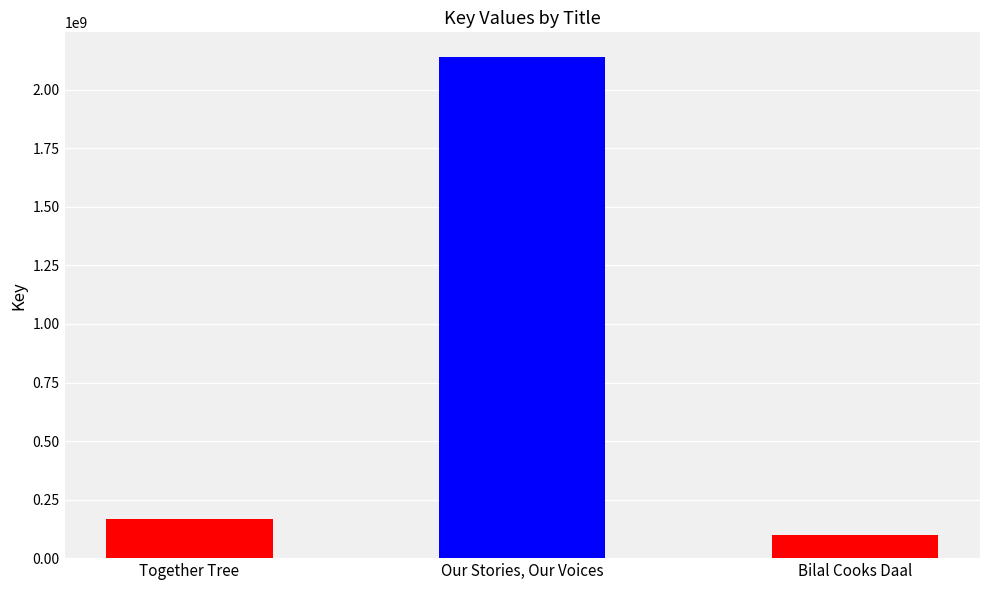

Rank the categories by value from highest to lowest.

Our Stories, Our Voices, Together Tree, Bilal Cooks Daal